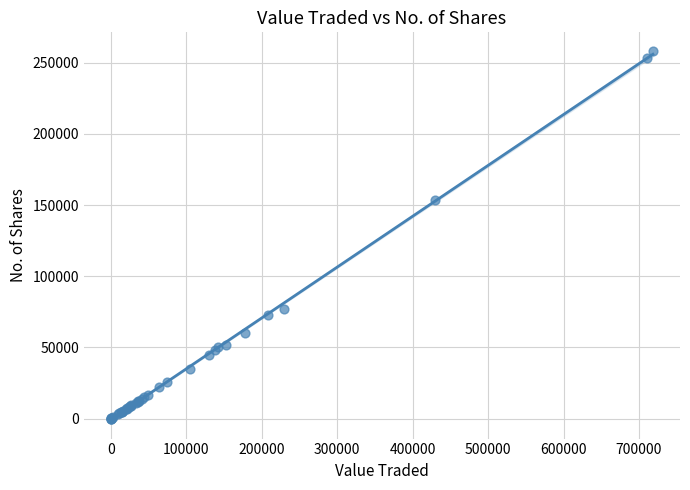

What Y value in the scatter plot is closest to 129205?

153741